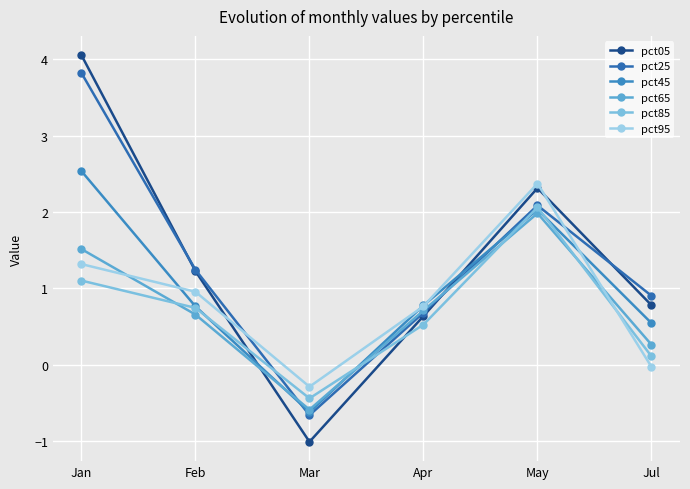

In pct85, how many points are lower than both neighbors (excluding endpoints)?

1